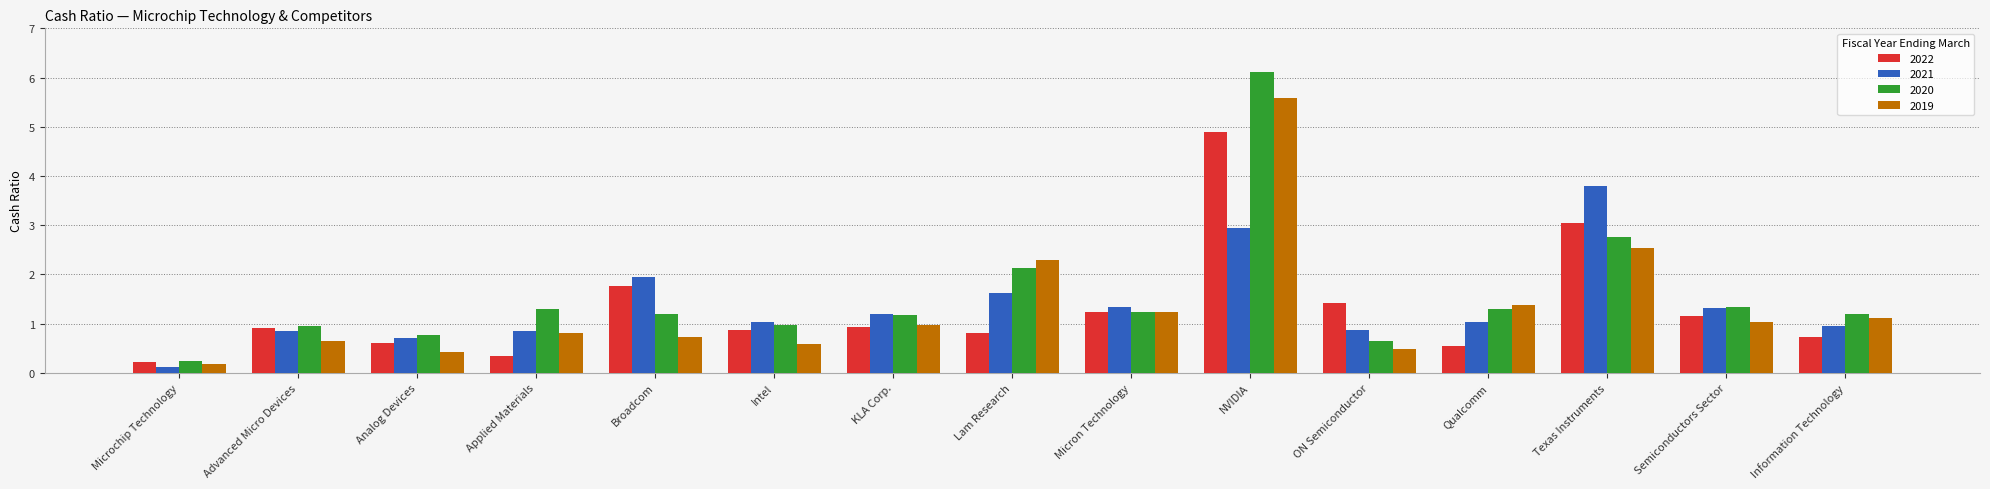

At which label does 2020 reach its minimum?

Microchip Technology